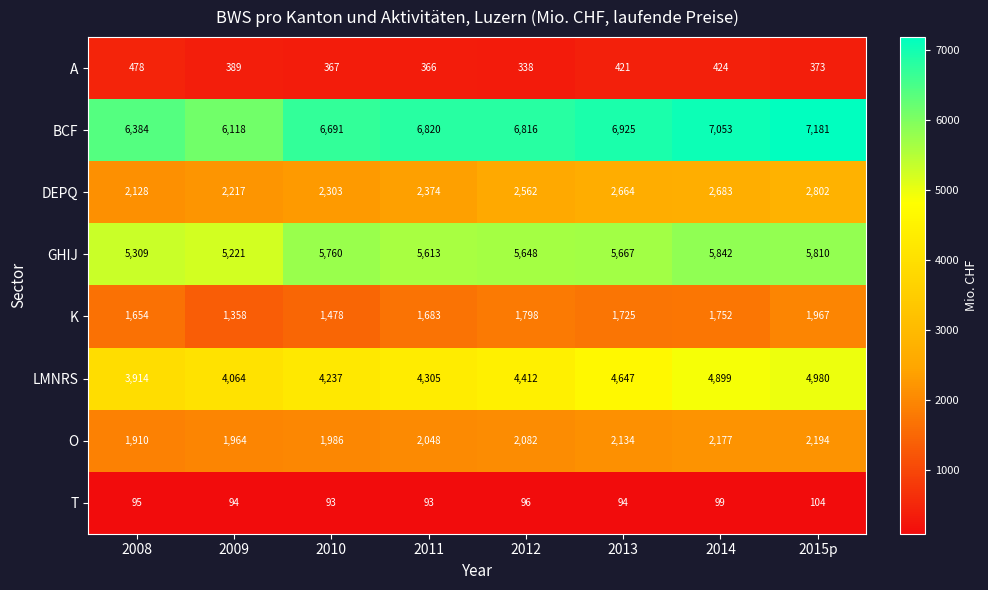

What is the difference between the T values at 2015p and 2009?

10